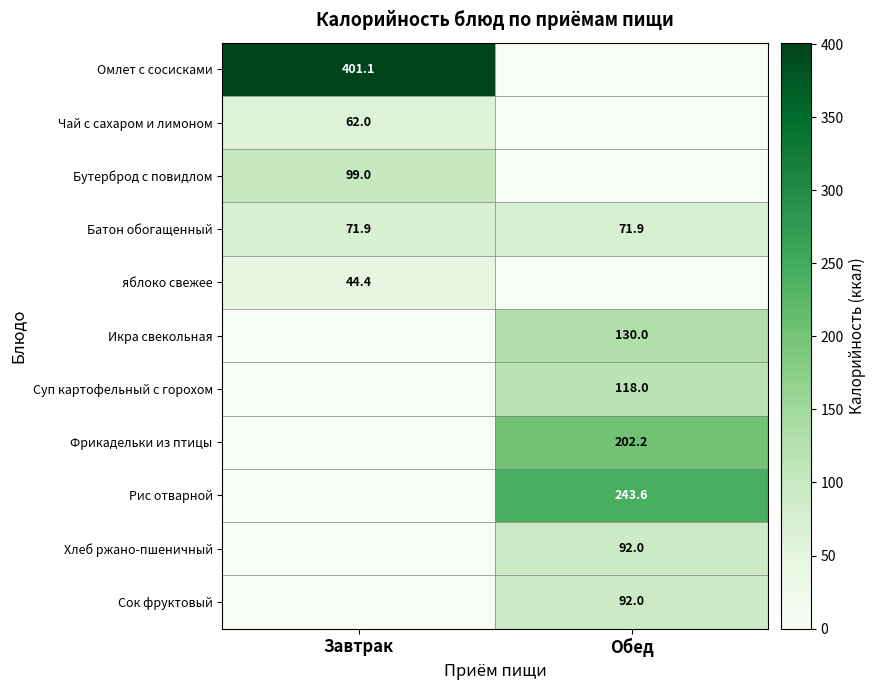

Is the value of Омлет с сосисками at Завтрак greater than the value of Фрикадельки из птицы at Обед?

Yes